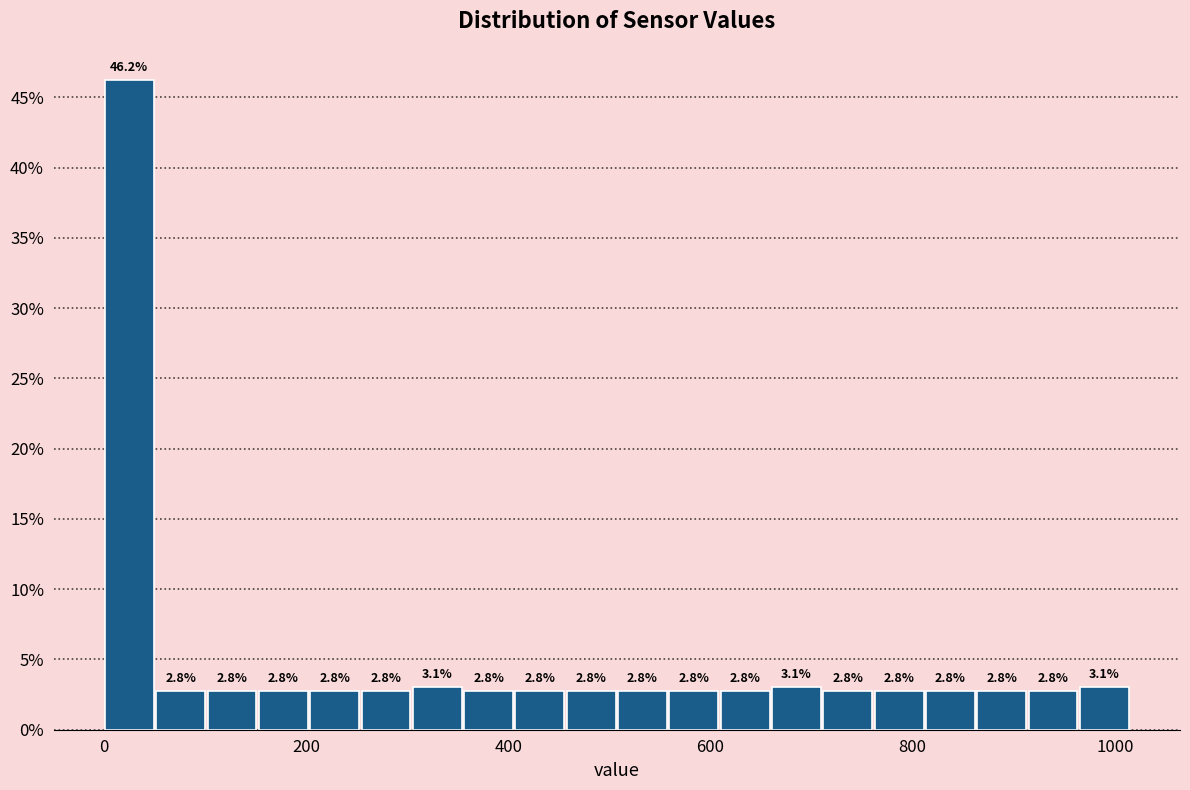

Read against the x-axis, roughly where is the centre of the tallest bar?

20